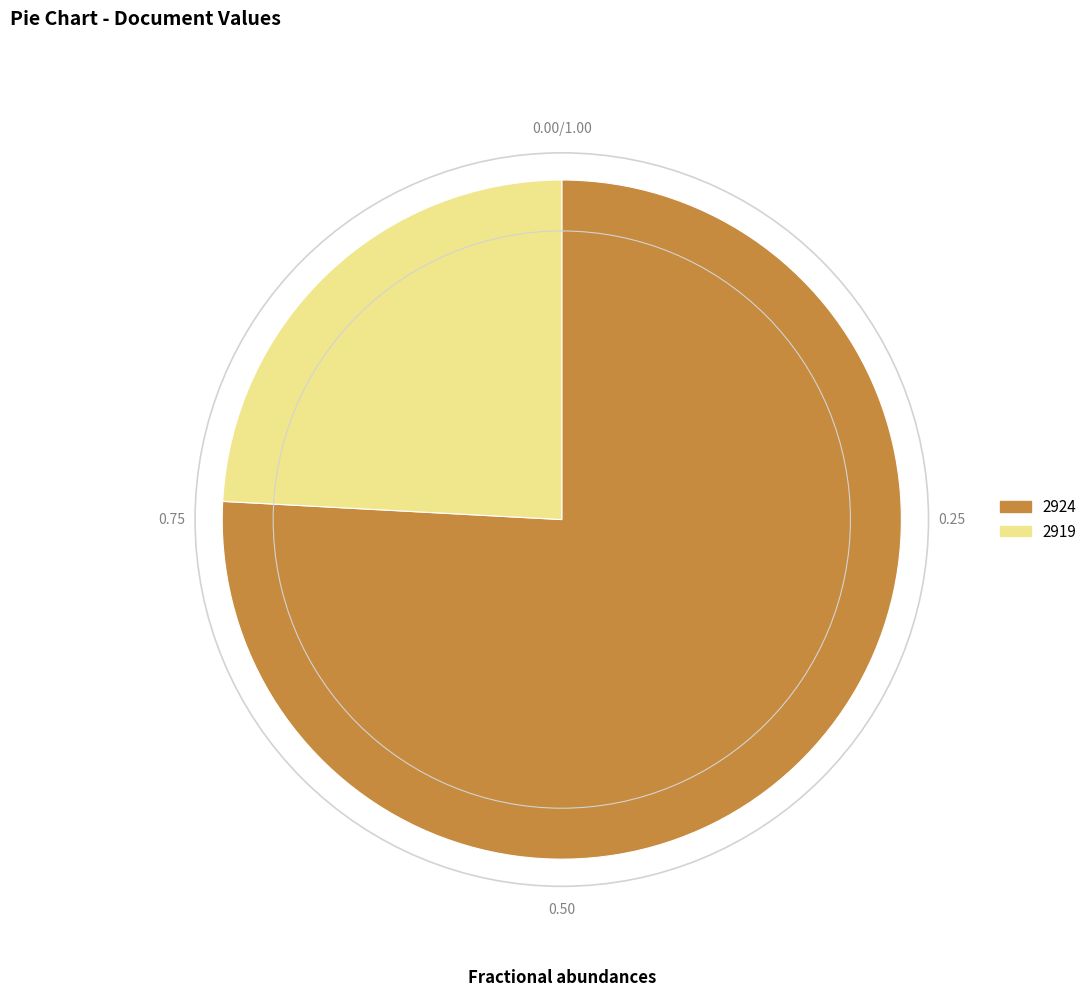

The 2924 slice represents 76% of the pie. True or false?

True